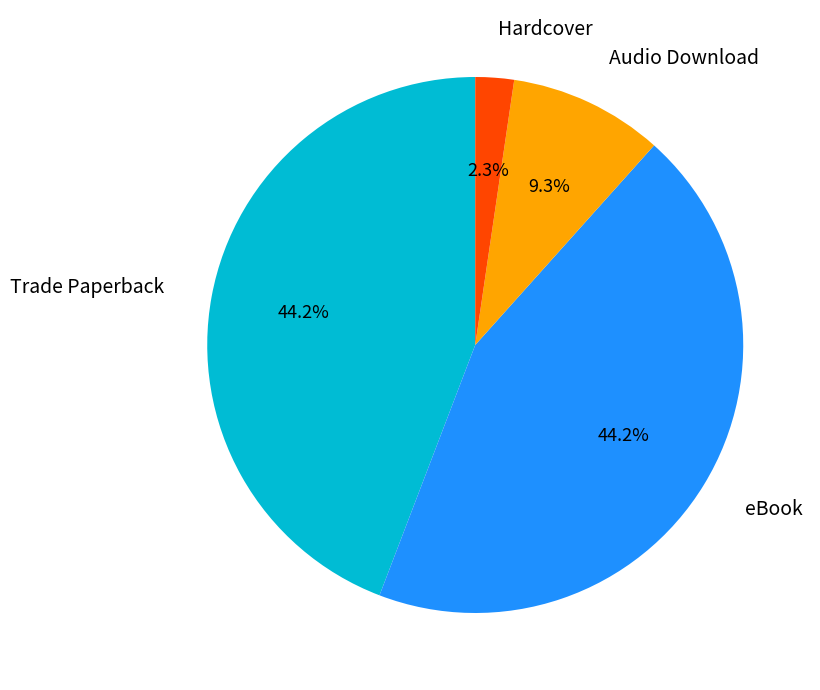

Does any single category account for the majority?

No